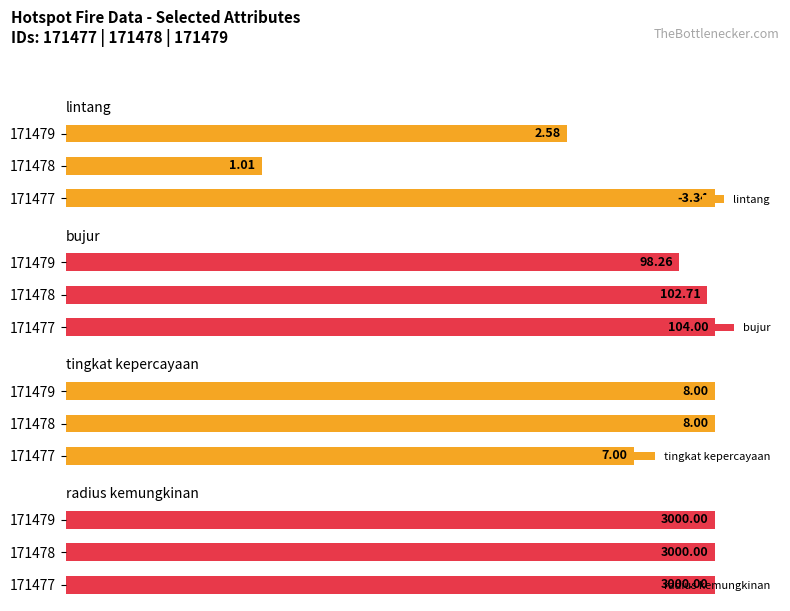

How many bars are there in total?

12